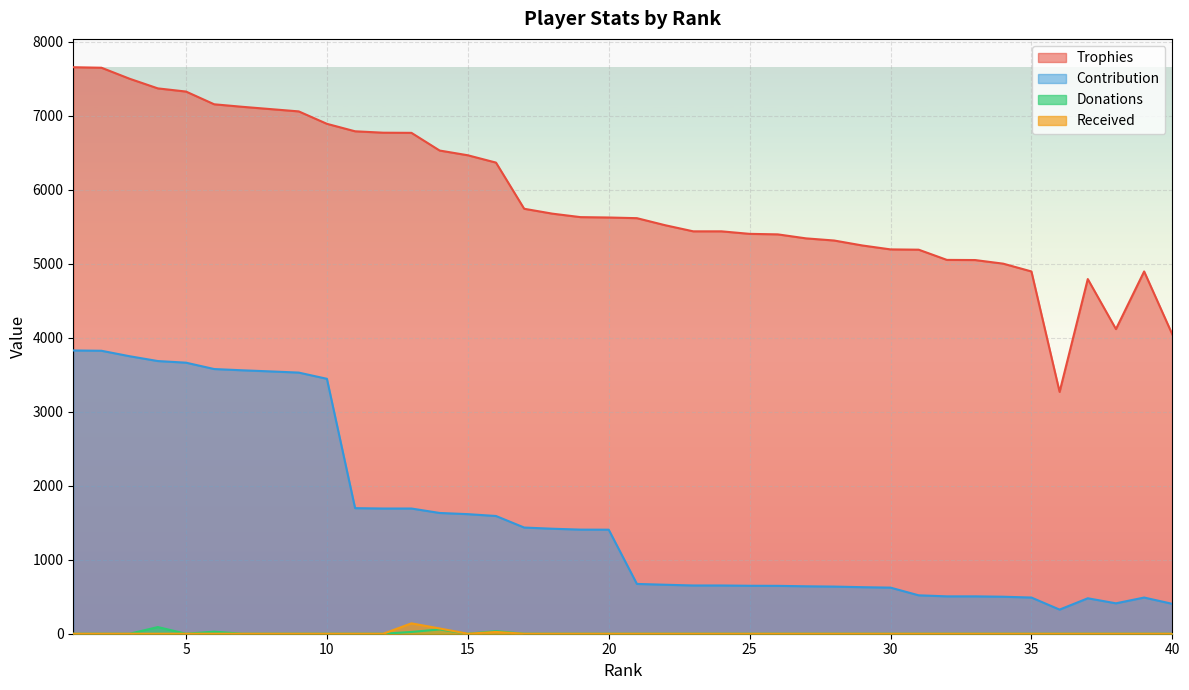

What is the value of the Trophies point at the 22nd from the left?

5521